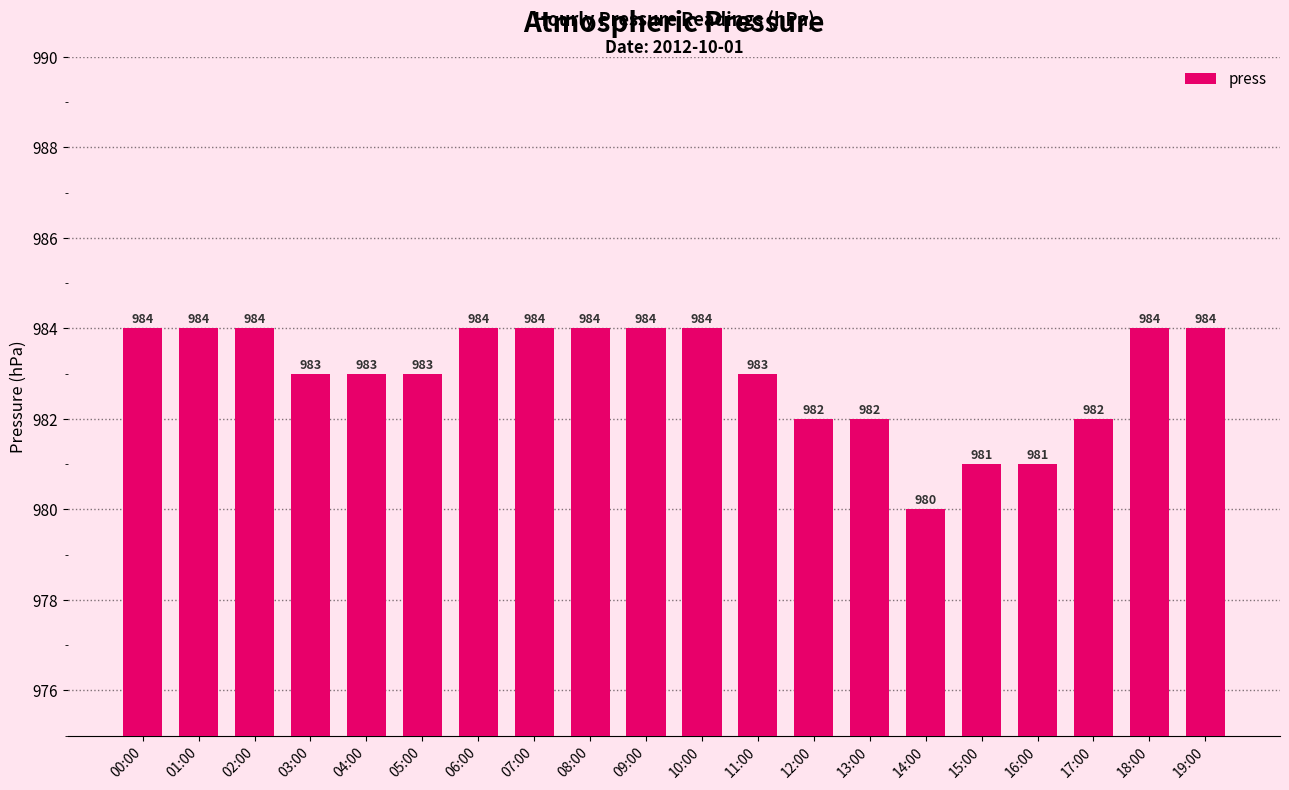

Read the value at 19:00.

984